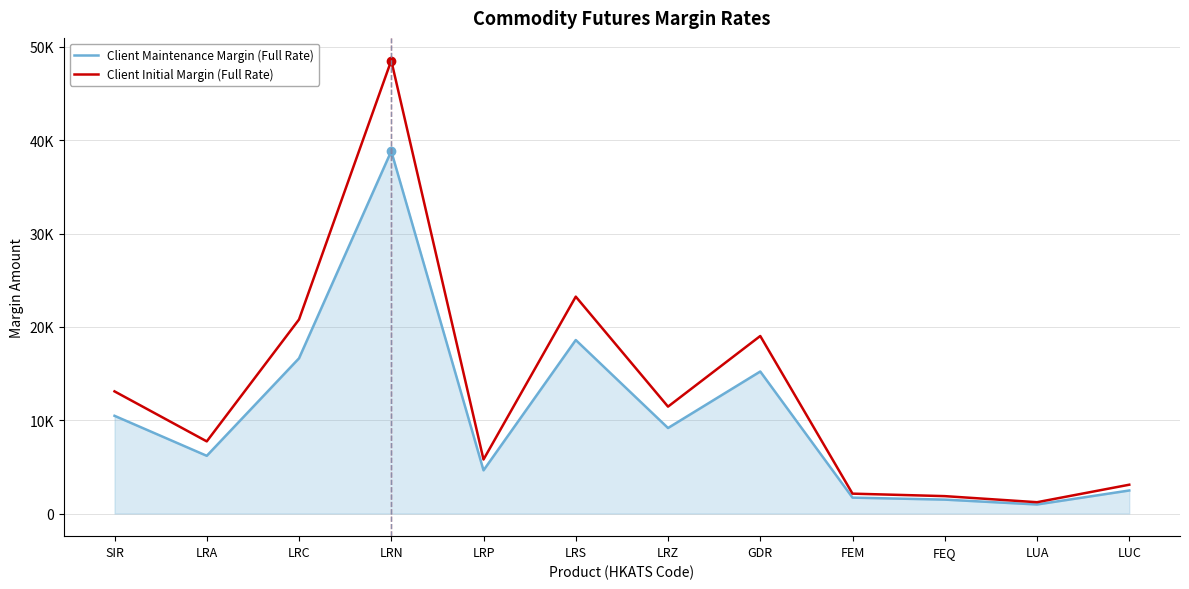

Reading left to right, what are all the values shown in this chart?

Client Maintenance Margin (Full Rate): SIR=10469	LRA=6181	LRC=16629	LRN=38824	LRP=4628	LRS=18588	LRZ=9160	GDR=15215	FEM=1702	FEQ=1489	LUA=968	LUC=2468
Client Initial Margin (Full Rate): SIR=13087	LRA=7727	LRC=20787	LRN=48531	LRP=5785	LRS=23235	LRZ=11451	GDR=19019	FEM=2128	FEQ=1862	LUA=1211	LUC=3085